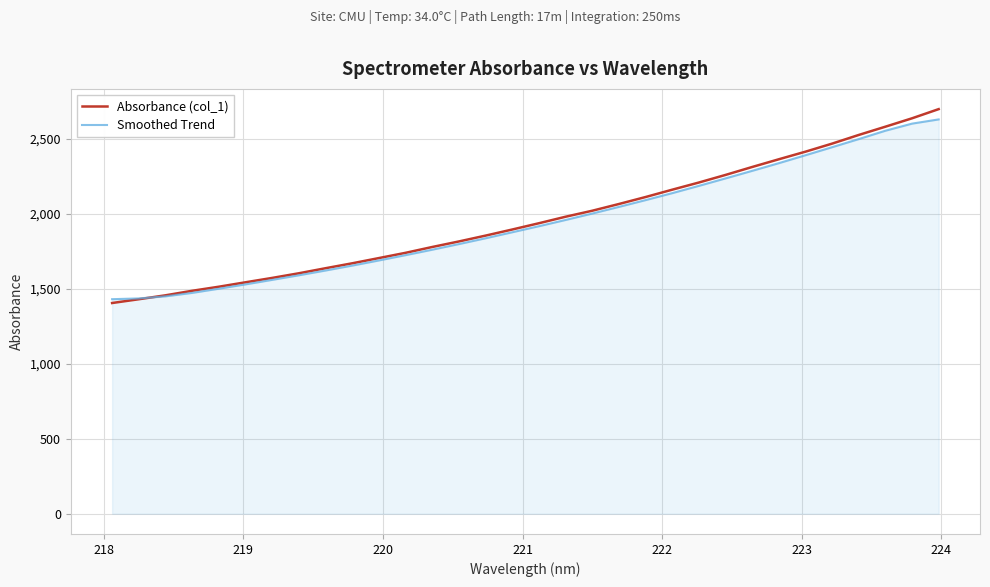

True or false: Smoothed Trend and Absorbance (col_1) intersect in this chart.

True